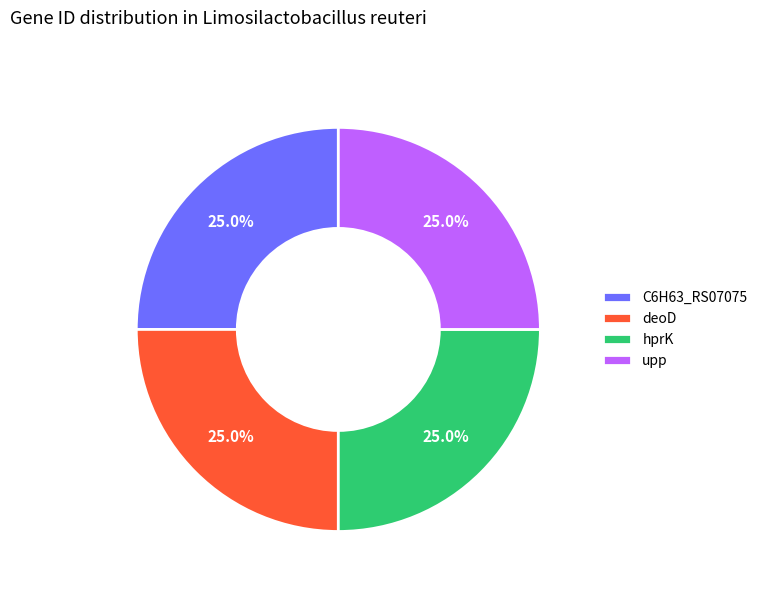

Does any single category account for the majority?

No